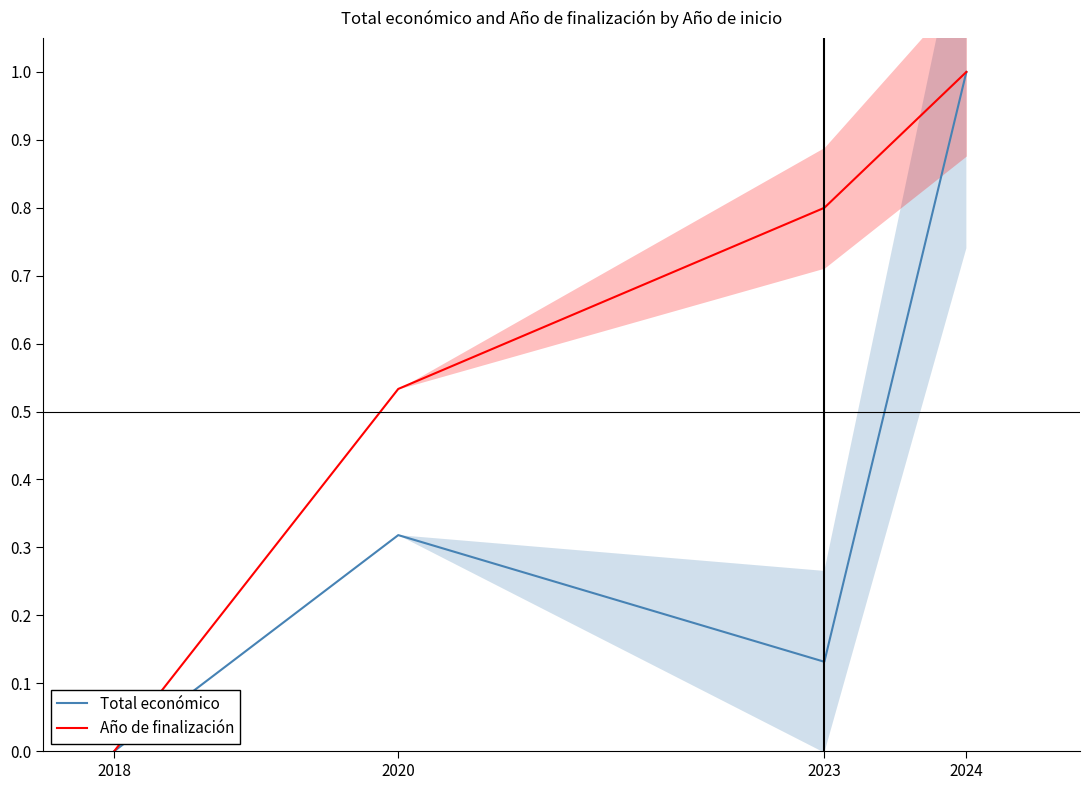

Which category has the highest value across all series?

2024